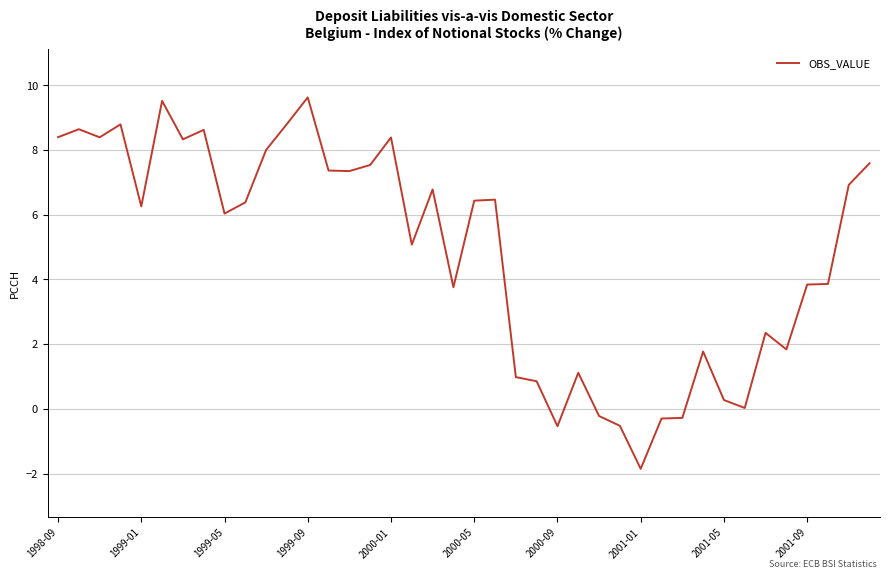

What is the minimum value shown in the chart?

-1.9